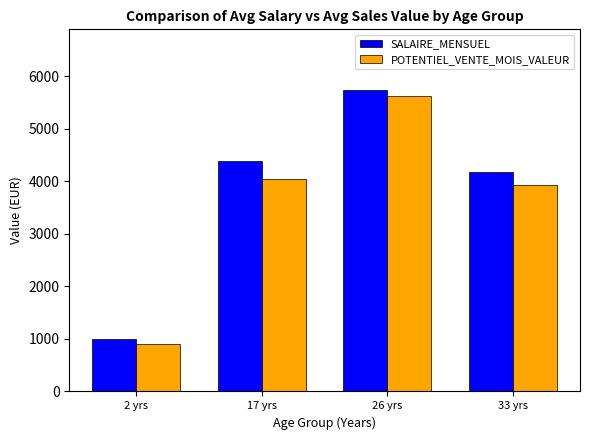

At how many categories does at least one series exceed 2050?

3